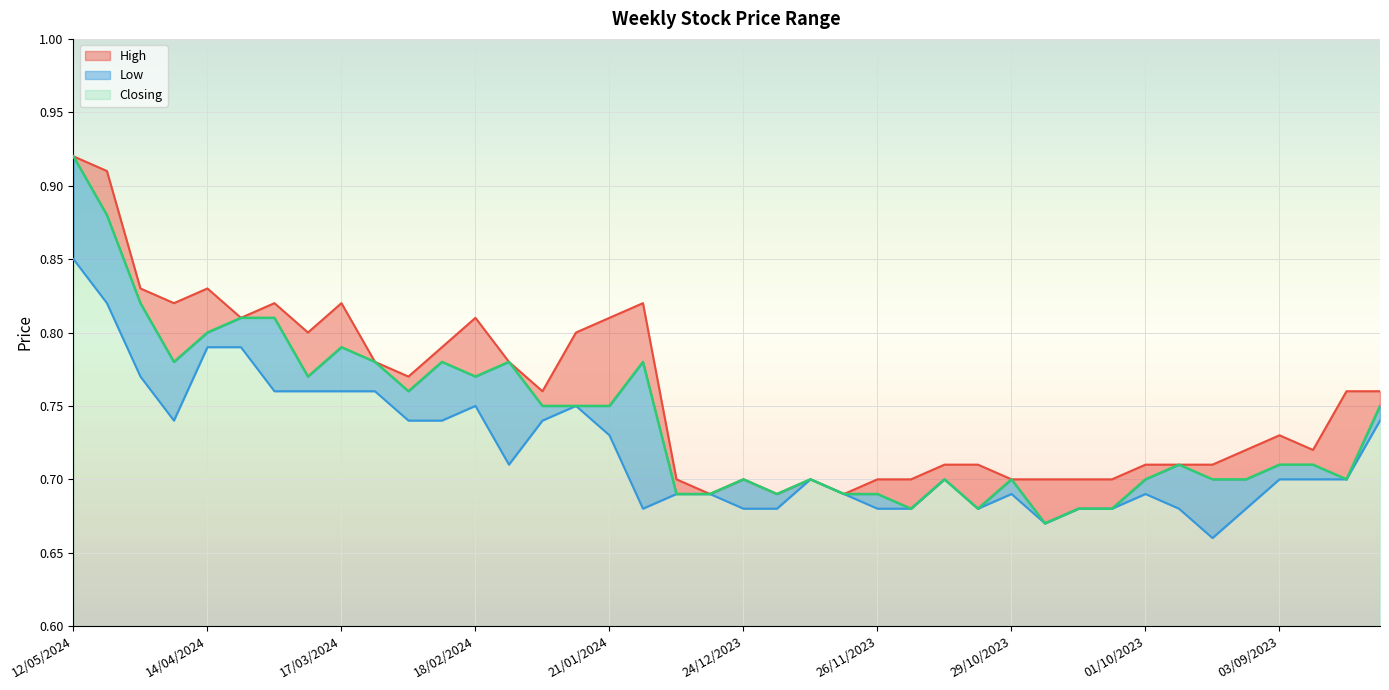

Where is the first local minimum for Low?

21/04/2024